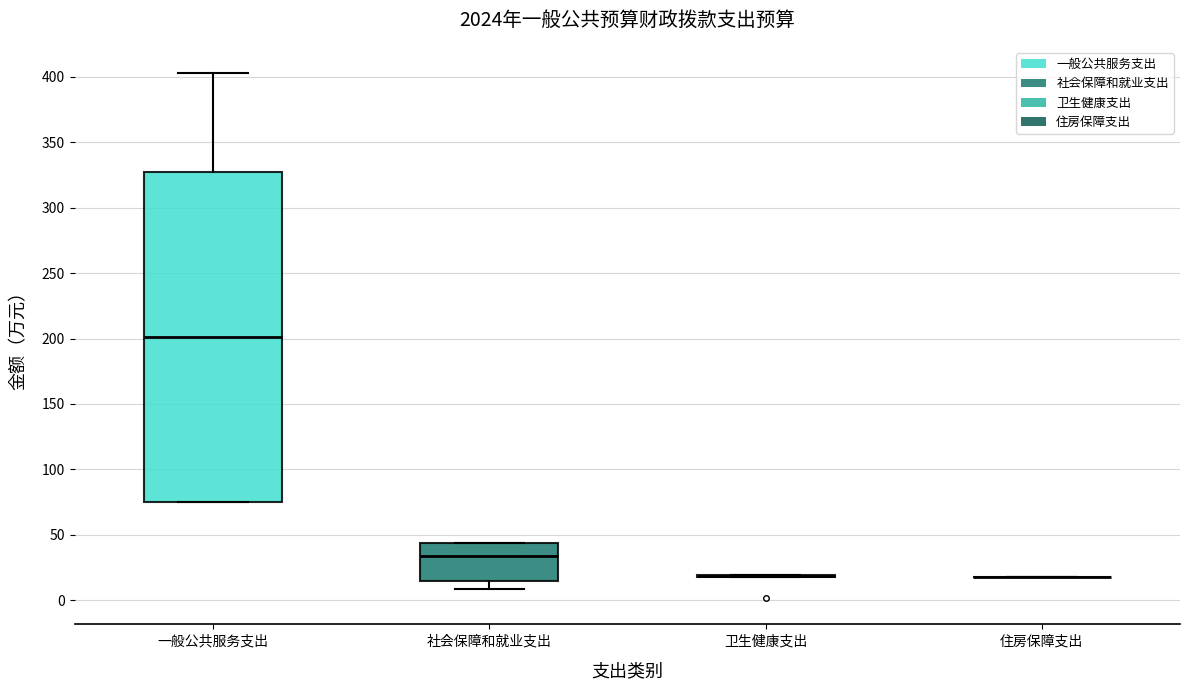

Which box is the tallest, from its lower edge to its upper edge?

一般公共服务支出